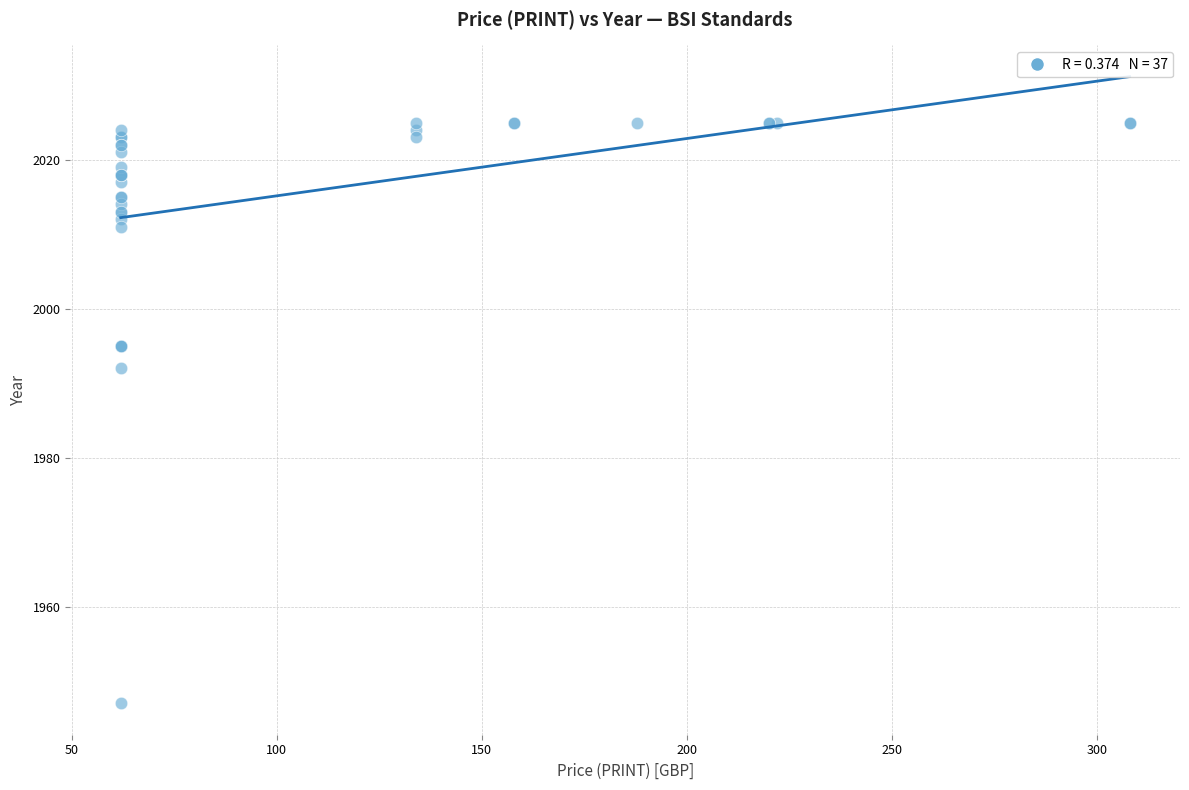

What Y value in the scatter plot is closest to 1986?

1992